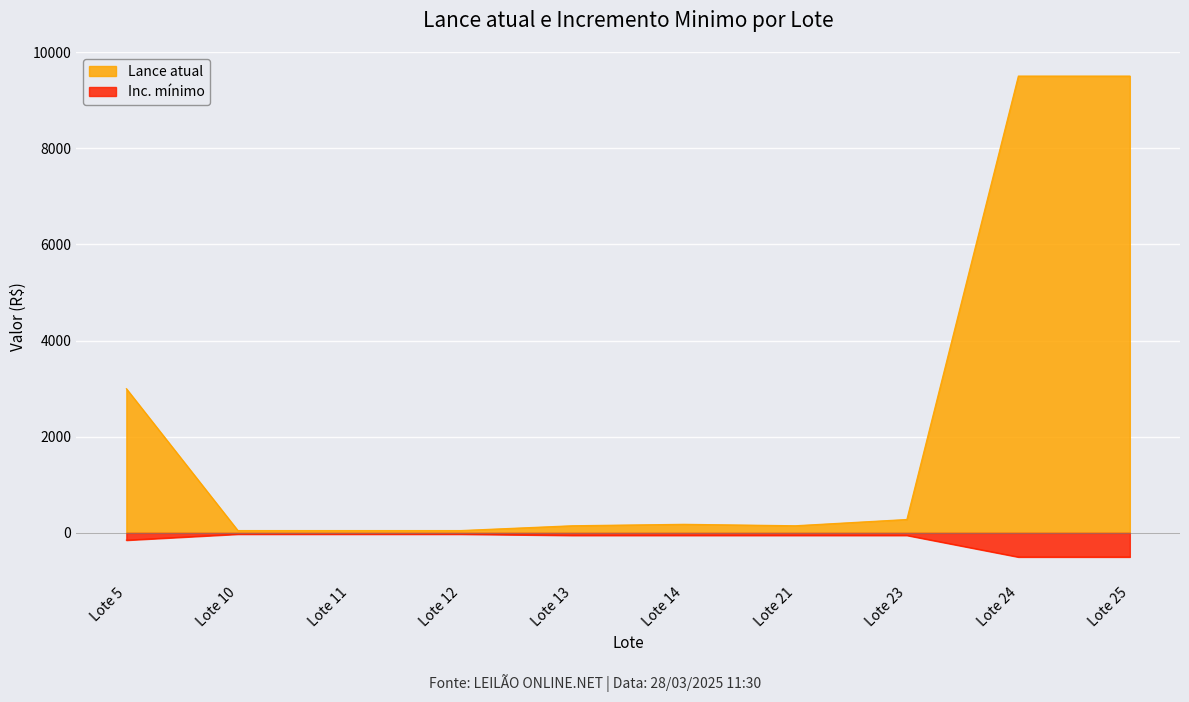

List the series in order of their overall mean, highest first.

Lance atual, Inc. mínimo